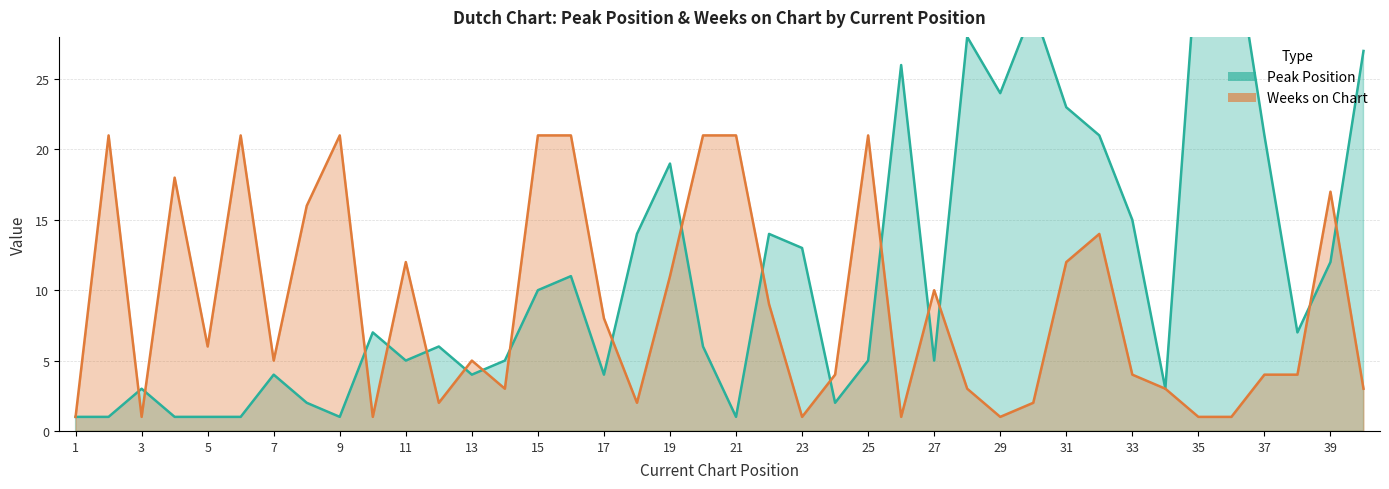

How many data points in Peak Position are above 7?

18